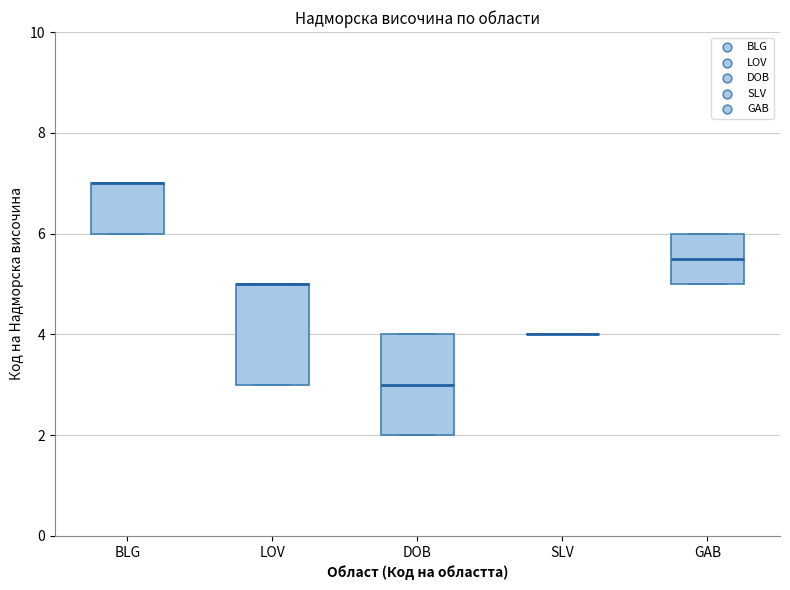

Where is the upper edge of the box for GAB on the y-axis? The values are not printed on the chart, so give them approximately, as read against the axis.

6.0